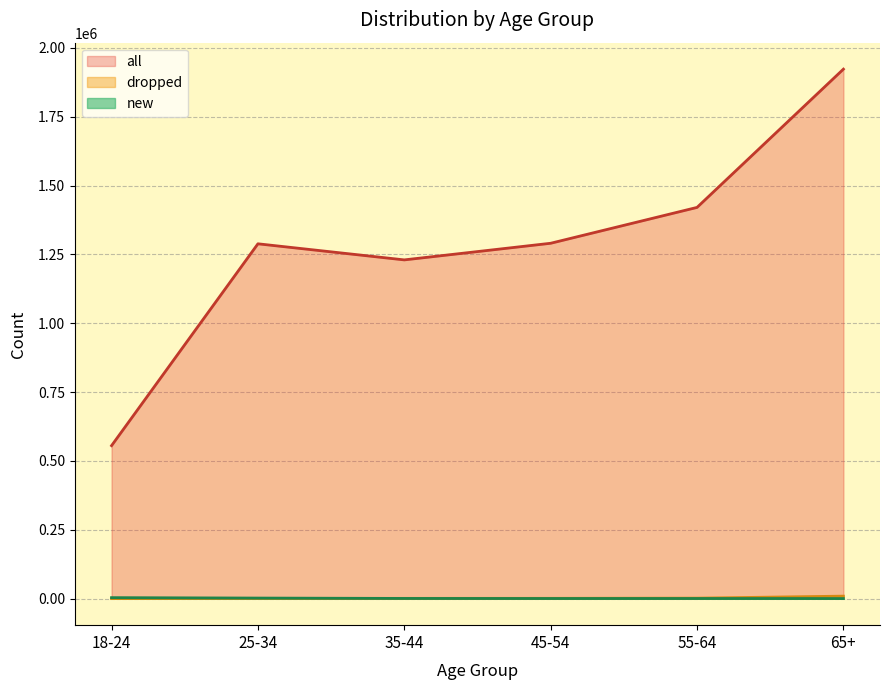

Between 18-24 and 25-34, which series saw the biggest shift?

all